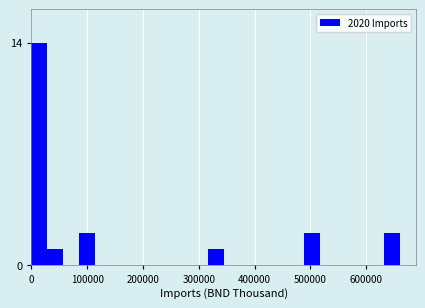

Around what value on the x-axis is the tallest bar? Give the approximate position of its centre, as read against the axis.

10000